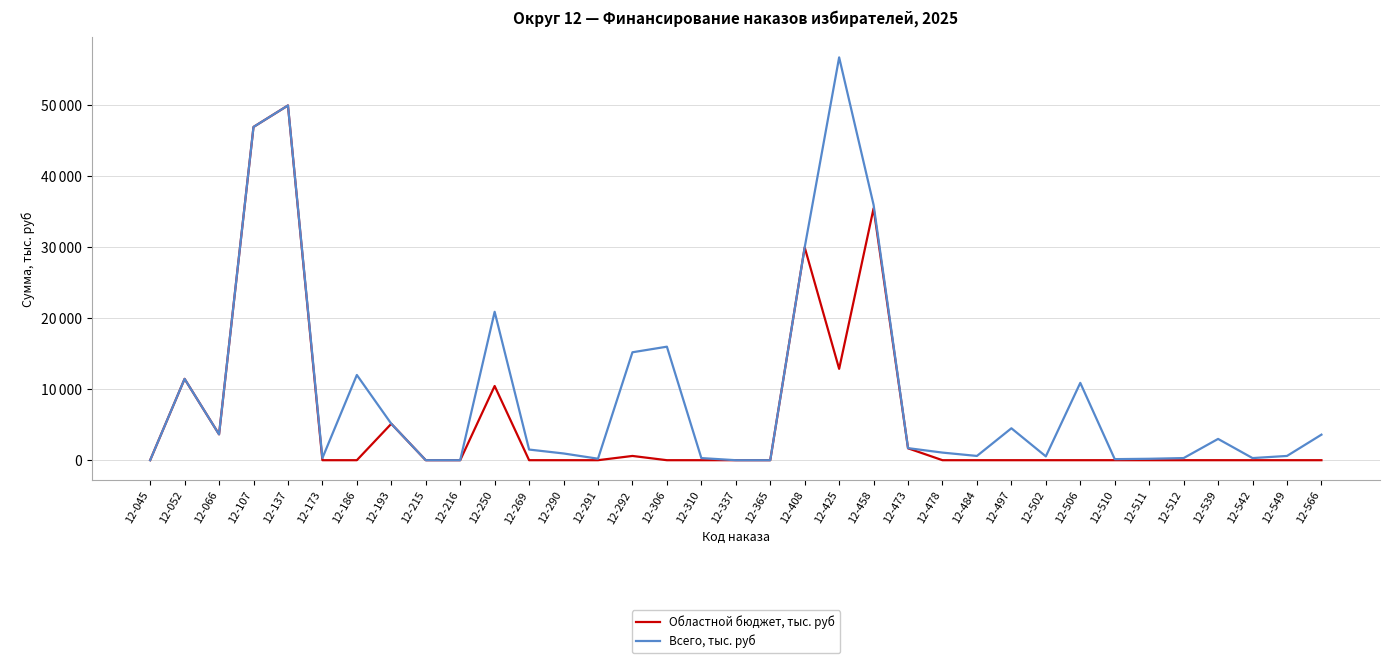

Which series has the largest range (max minus min)?

Всего, тыс. руб